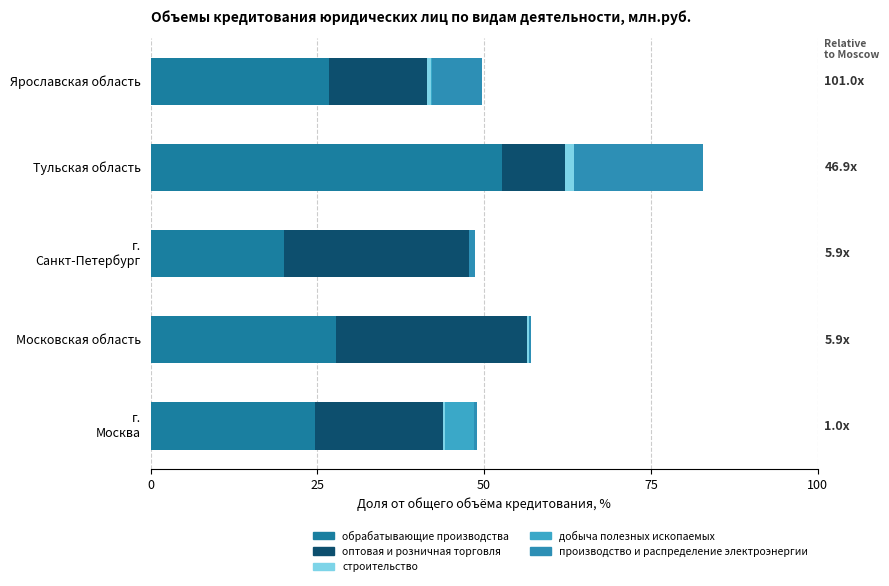

Count the number of categories in the chart.

5